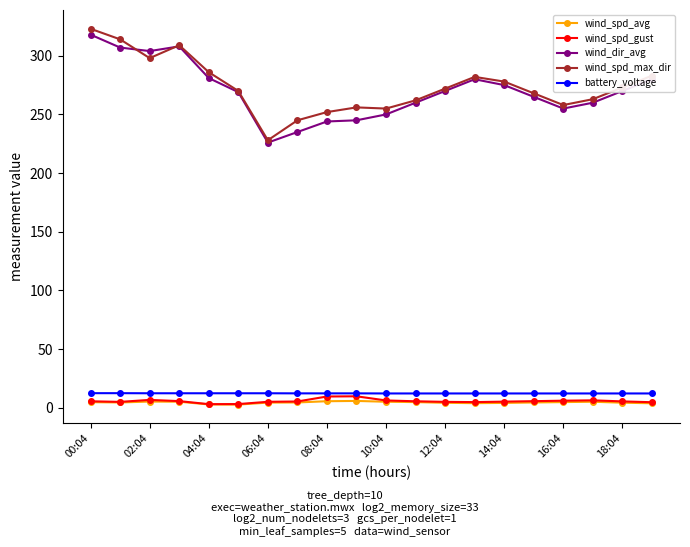

What is the value of the wind_dir_avg point at the 17th from the left?

255.0